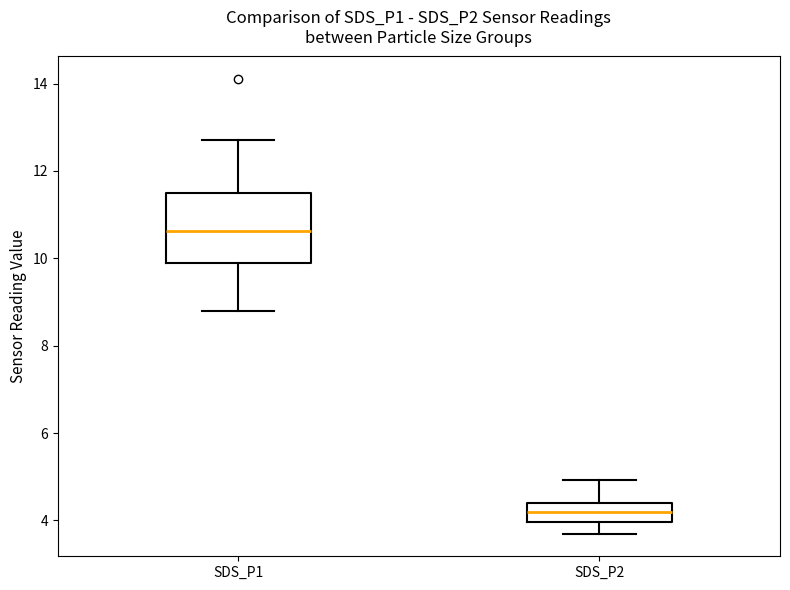

Which box is the tallest, from its lower edge to its upper edge?

SDS_P1